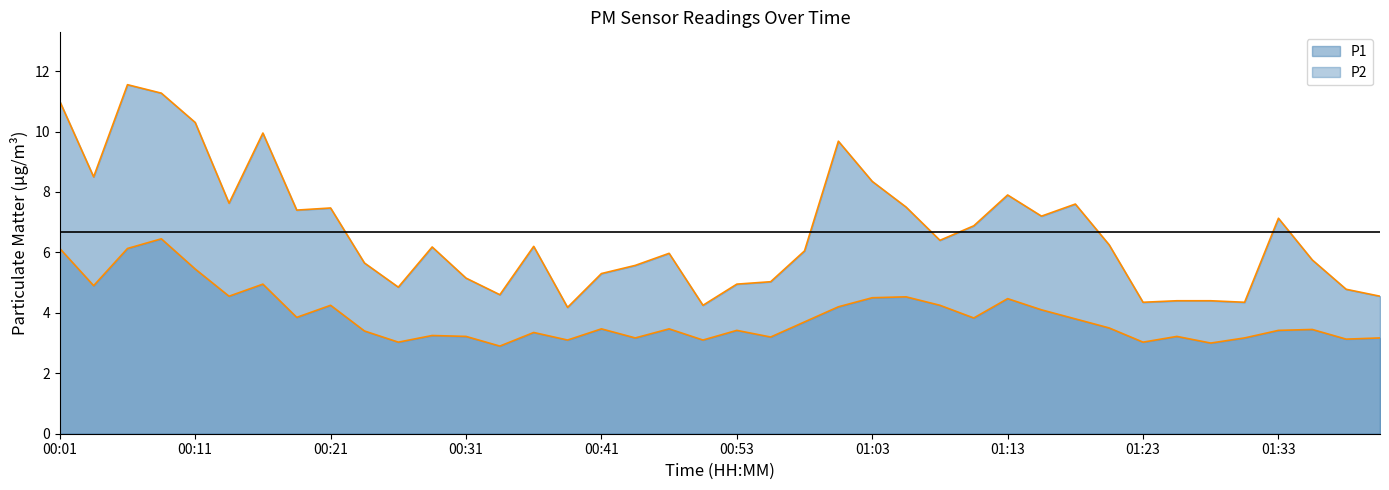

What is the difference between the maximum and second lowest values in the P2 series?

3.5